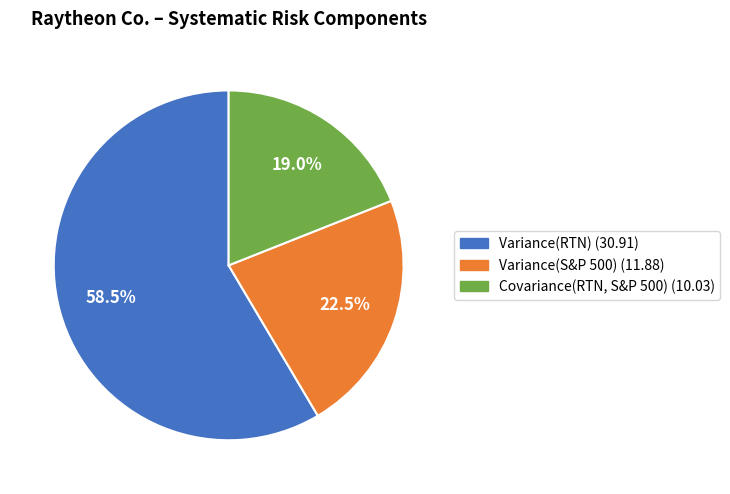

Which slice is the largest?

Variance(RTN)